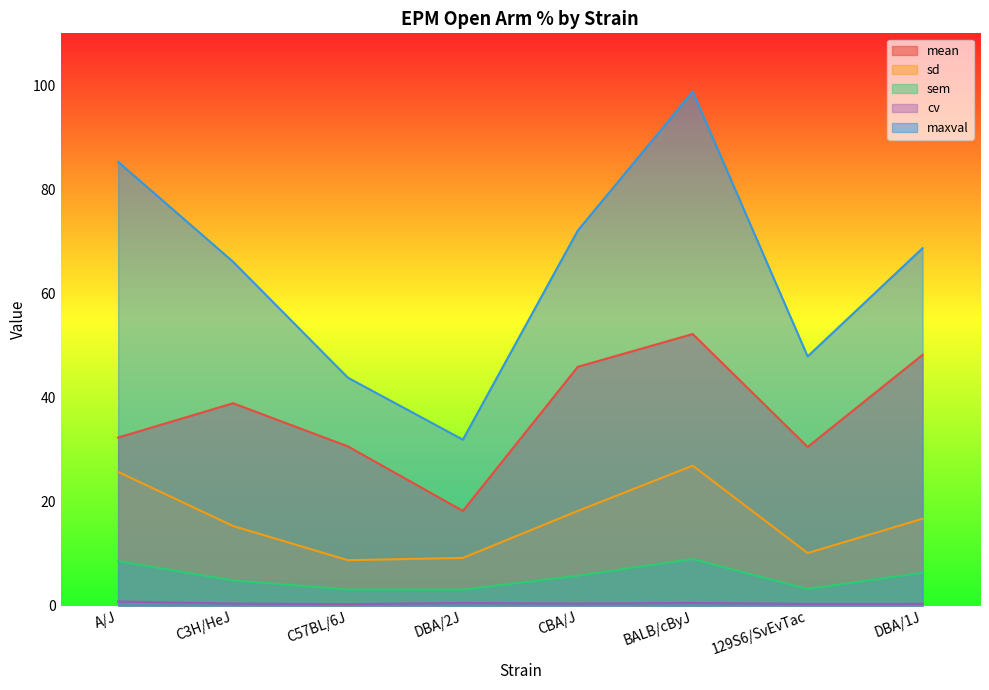

What are all the series names shown in the legend?

mean, sd, sem, cv, maxval